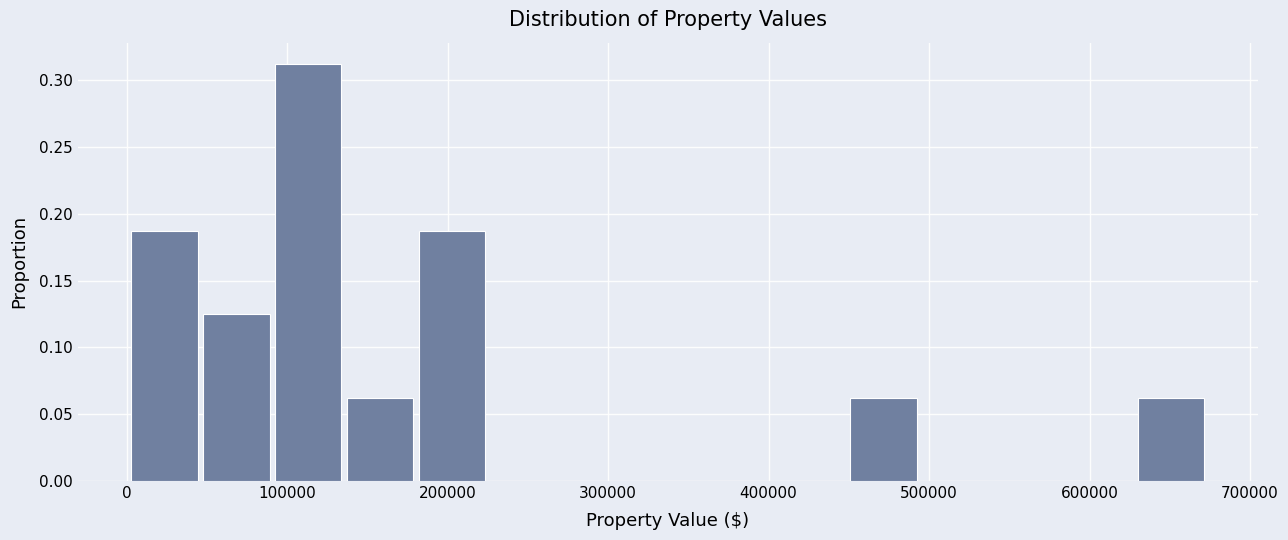

What is the height of the bar covering 0 to 50000 on the x-axis? Neither the bar edges nor the heights are printed on the chart, so give them approximately, as read against the axes.

0.190